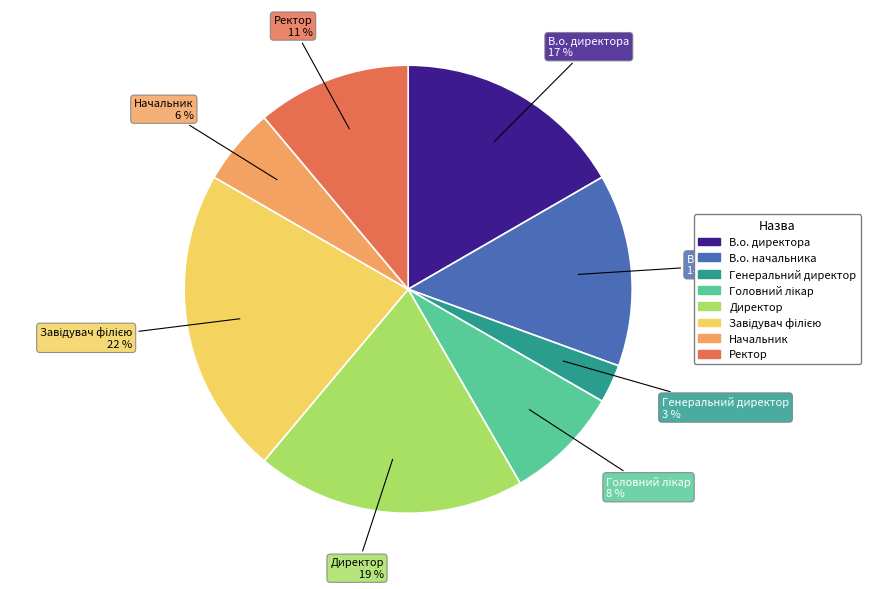

Is it true that В.о. начальника is 28% of the pie?

False